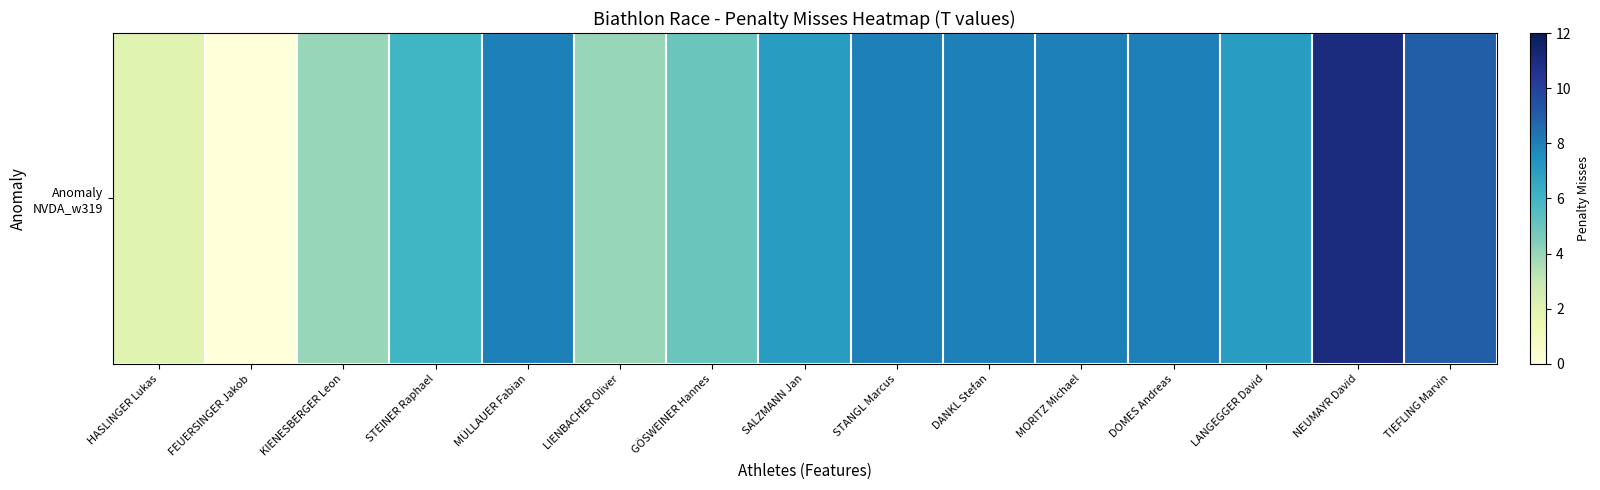

List the labels in order of value, smallest first.

FEUERSINGER Jakob, HASLINGER Lukas, KIENESBERGER Leon, LIENBACHER Oliver, GÖSWEINER Hannes, STEINER Raphael, SALZMANN Jan, LANGEGGER David, MÜLLAUER Fabian, STANGL Marcus, DANKL Stefan, MORITZ Michael, DOMES Andreas, TIEFLING Marvin, NEUMAYR David